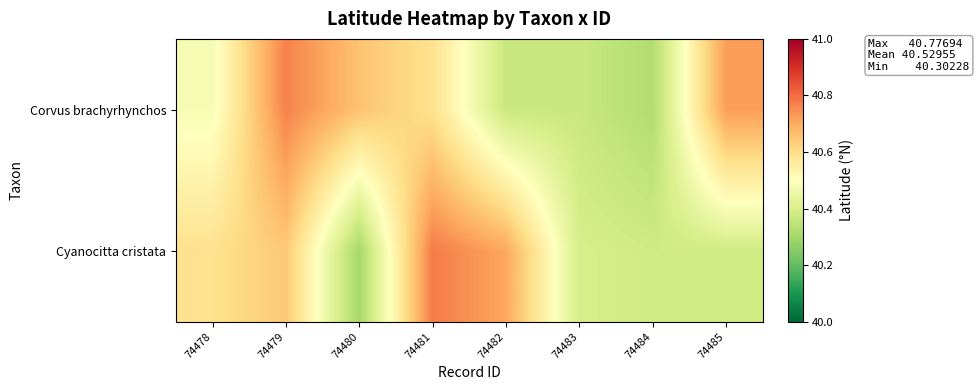

Count the number of data series in this chart.

2